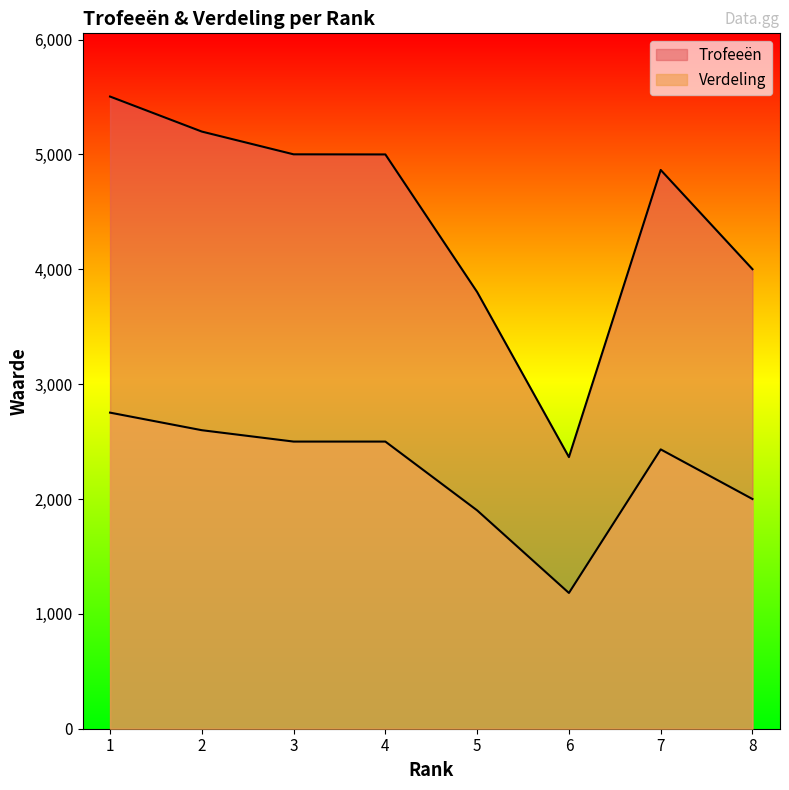

In Trofeeën, how many points are higher than both neighbors (excluding endpoints)?

1